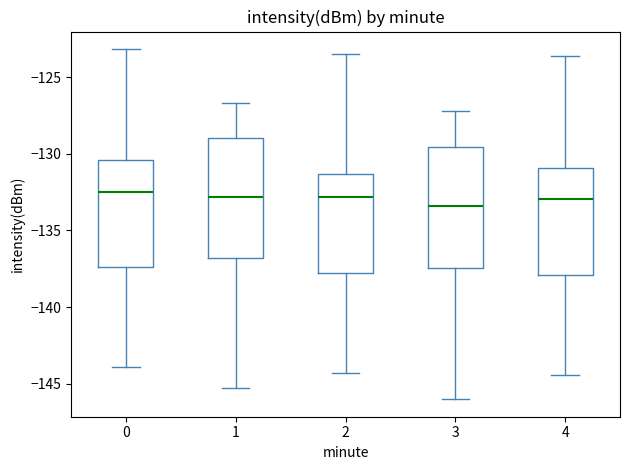

Reading left to right, transcribe this box plot: for each box, give where its median line is, the range the box spans, and where its two whiskers end, as read against the y-axis. The values are not printed on the chart, so give them approximately, as read against the axis.

0: median -132.5, box -137.5 to -130.5, whiskers -144.0 to -123.0
1: median -133.0, box -137.0 to -129.0, whiskers -145.0 to -126.5
2: median -133.0, box -138.0 to -131.5, whiskers -144.5 to -123.5
3: median -133.5, box -137.5 to -129.5, whiskers -146.0 to -127.0
4: median -133.0, box -138.0 to -131.0, whiskers -144.5 to -123.5